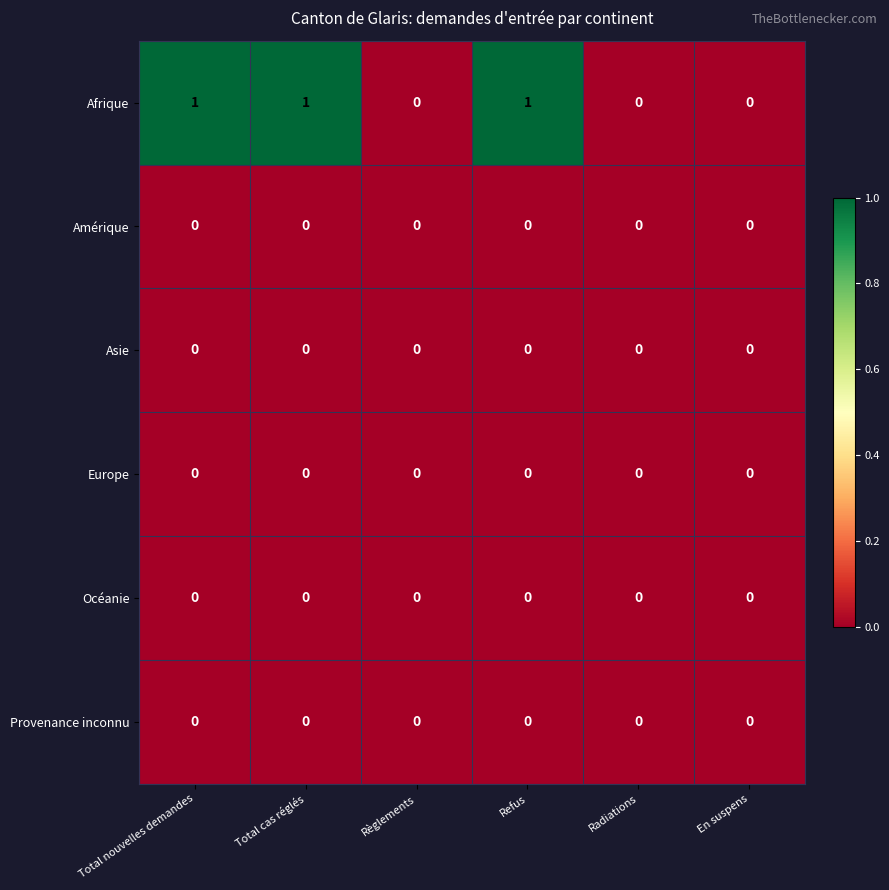

How many Afrique values are between 0 and 1?

6